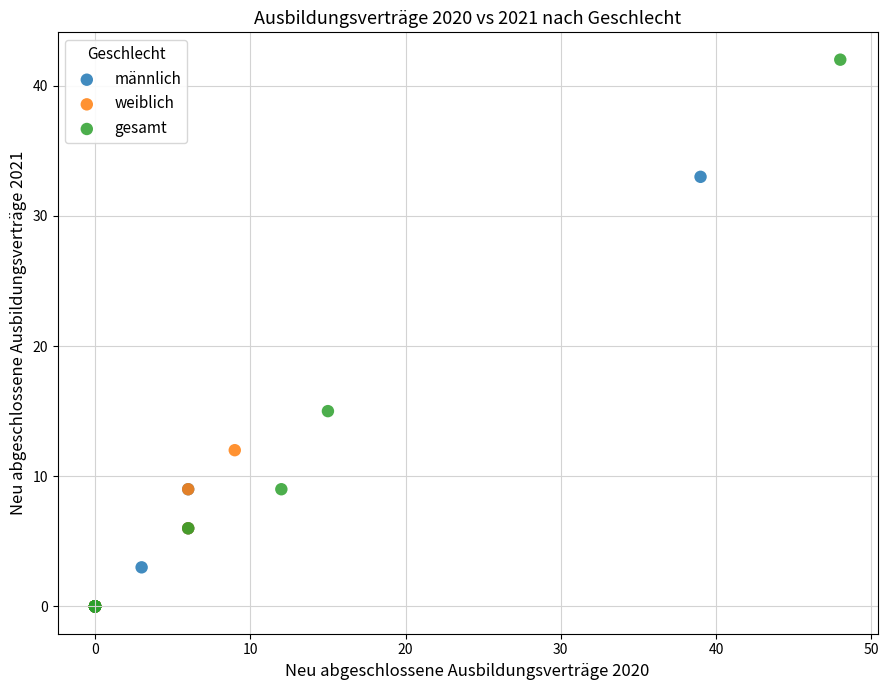

What are all the series names shown in the legend?

männlich, weiblich, gesamt